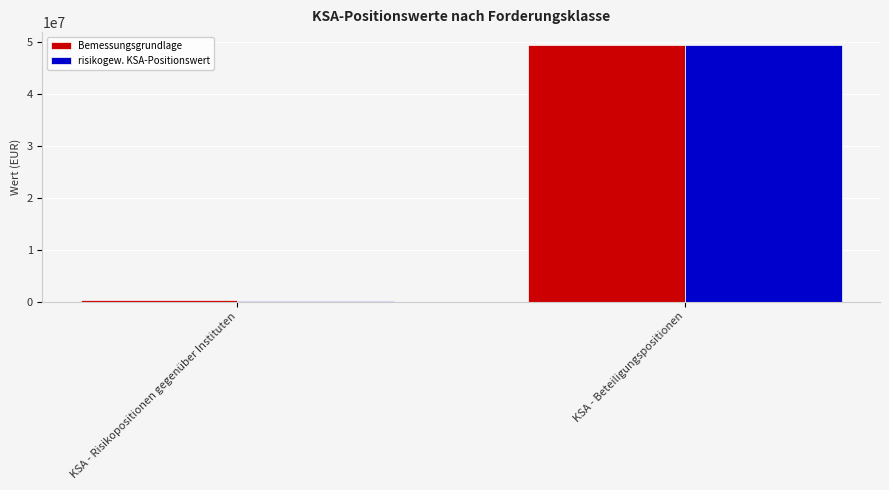

Between KSA - Risikopositionen gegenüber Instituten and KSA - Beteiligungspositionen, which series saw the biggest shift?

risikogew. KSA-Positionswert